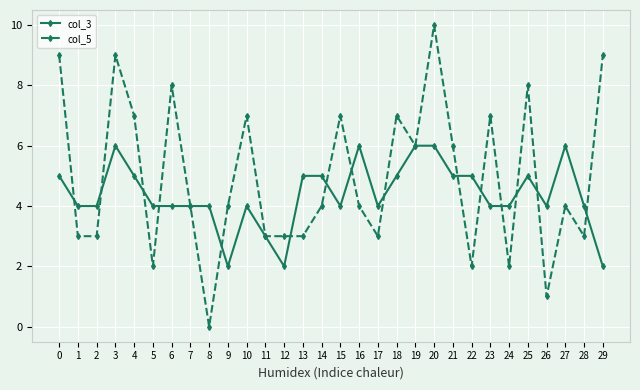

Which label corresponds to the largest value in the chart?

20